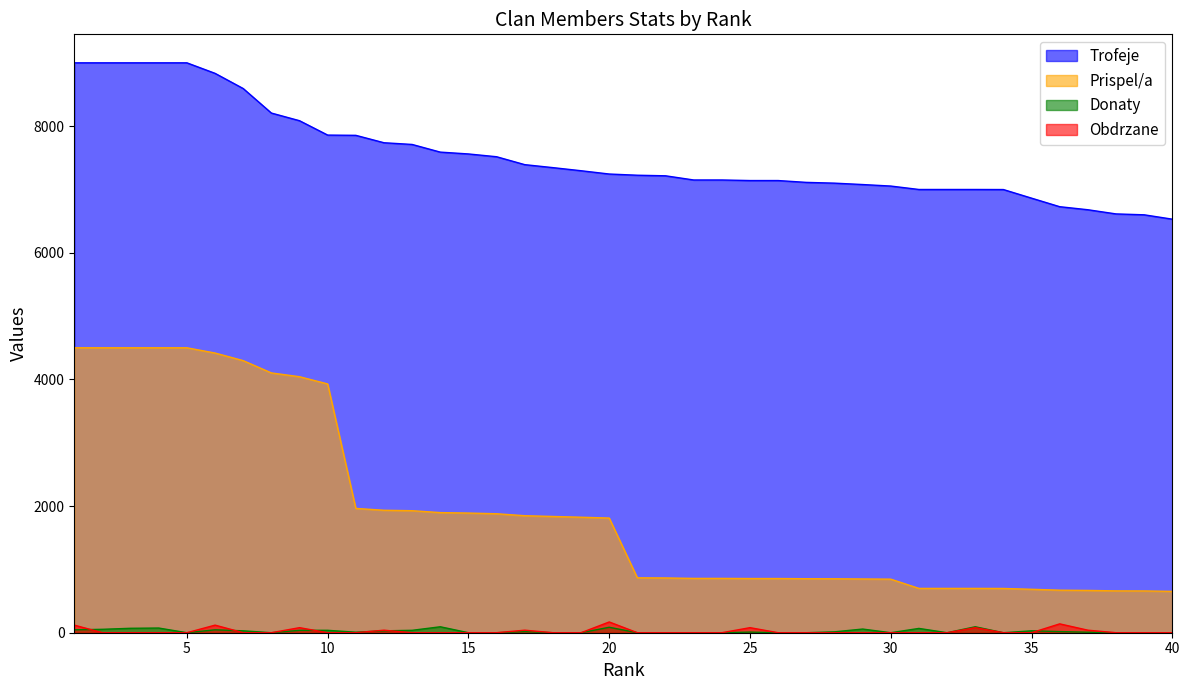

At which category is the sum across all series the highest?

1